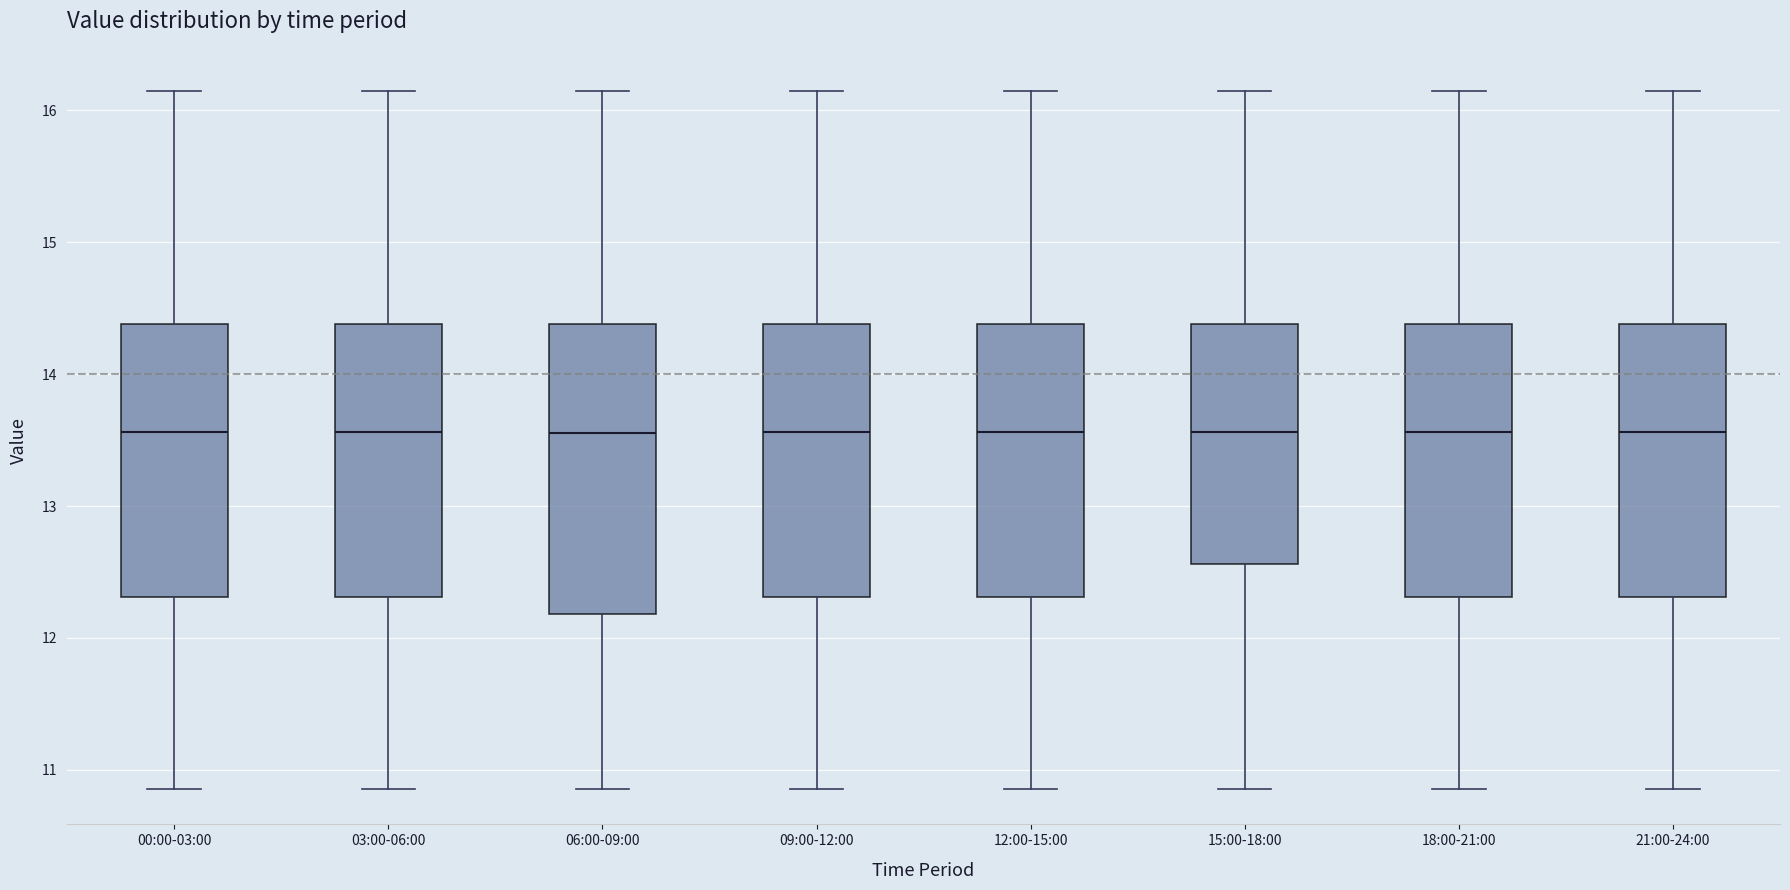

Where does the median line of the box for 09:00-12:00 sit on the y-axis? The values are not printed on the chart, so give them approximately, as read against the axis.

13.6